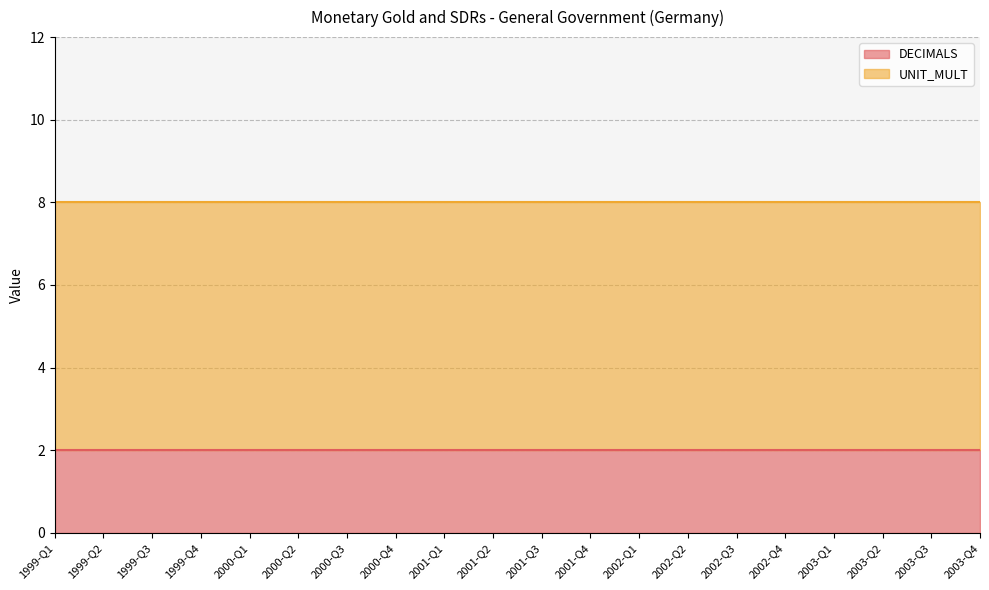

Between 2002-Q1 and 2003-Q4, which is larger?

2002-Q1